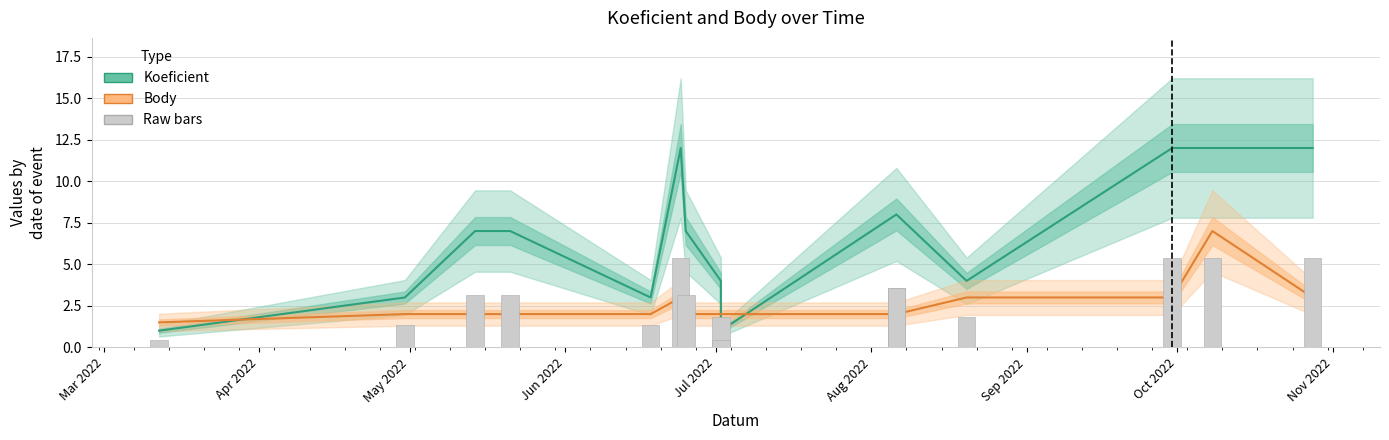

What is the label of the 14th bar from the right?

Apr 2022